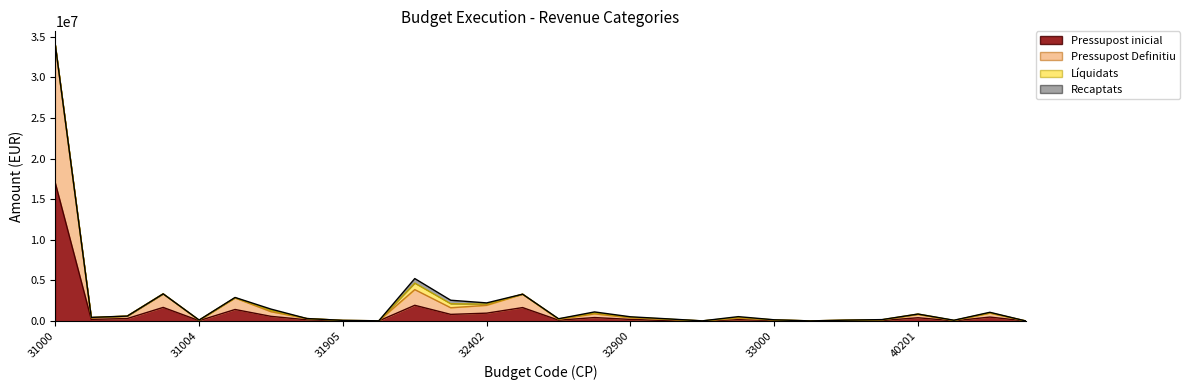

What value does the Pressupost Definitiu series have at 33900?

11041.3